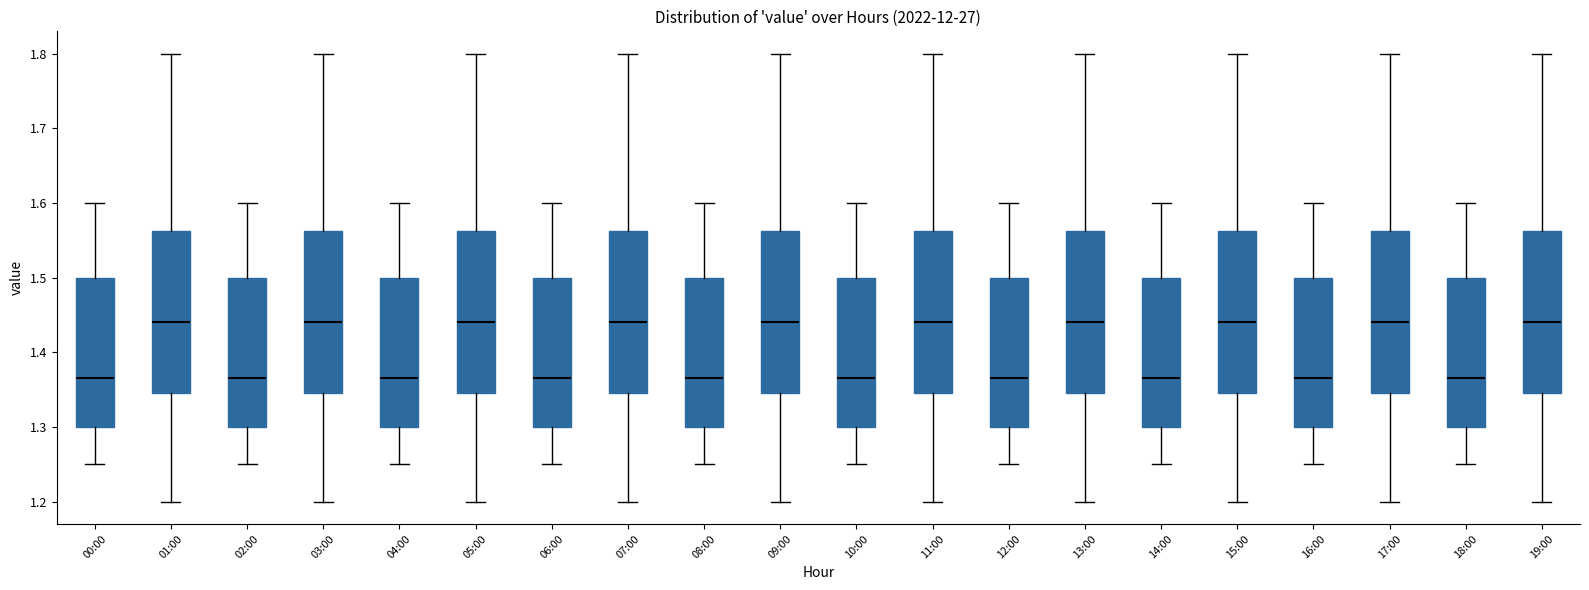

Reading left to right, transcribe this box plot: for each box, give where its median line is, the range the box spans, and where its two whiskers end, as read against the y-axis. The values are not printed on the chart, so give them approximately, as read against the axis.

00:00: median 1.37, box 1.30 to 1.50, whiskers 1.25 to 1.60
01:00: median 1.44, box 1.35 to 1.56, whiskers 1.20 to 1.80
02:00: median 1.37, box 1.30 to 1.50, whiskers 1.25 to 1.60
03:00: median 1.44, box 1.35 to 1.56, whiskers 1.20 to 1.80
04:00: median 1.37, box 1.30 to 1.50, whiskers 1.25 to 1.60
05:00: median 1.44, box 1.35 to 1.56, whiskers 1.20 to 1.80
06:00: median 1.37, box 1.30 to 1.50, whiskers 1.25 to 1.60
07:00: median 1.44, box 1.35 to 1.56, whiskers 1.20 to 1.80
08:00: median 1.37, box 1.30 to 1.50, whiskers 1.25 to 1.60
09:00: median 1.44, box 1.35 to 1.56, whiskers 1.20 to 1.80
10:00: median 1.37, box 1.30 to 1.50, whiskers 1.25 to 1.60
11:00: median 1.44, box 1.35 to 1.56, whiskers 1.20 to 1.80
12:00: median 1.37, box 1.30 to 1.50, whiskers 1.25 to 1.60
13:00: median 1.44, box 1.35 to 1.56, whiskers 1.20 to 1.80
14:00: median 1.37, box 1.30 to 1.50, whiskers 1.25 to 1.60
15:00: median 1.44, box 1.35 to 1.56, whiskers 1.20 to 1.80
16:00: median 1.37, box 1.30 to 1.50, whiskers 1.25 to 1.60
17:00: median 1.44, box 1.35 to 1.56, whiskers 1.20 to 1.80
18:00: median 1.37, box 1.30 to 1.50, whiskers 1.25 to 1.60
19:00: median 1.44, box 1.35 to 1.56, whiskers 1.20 to 1.80